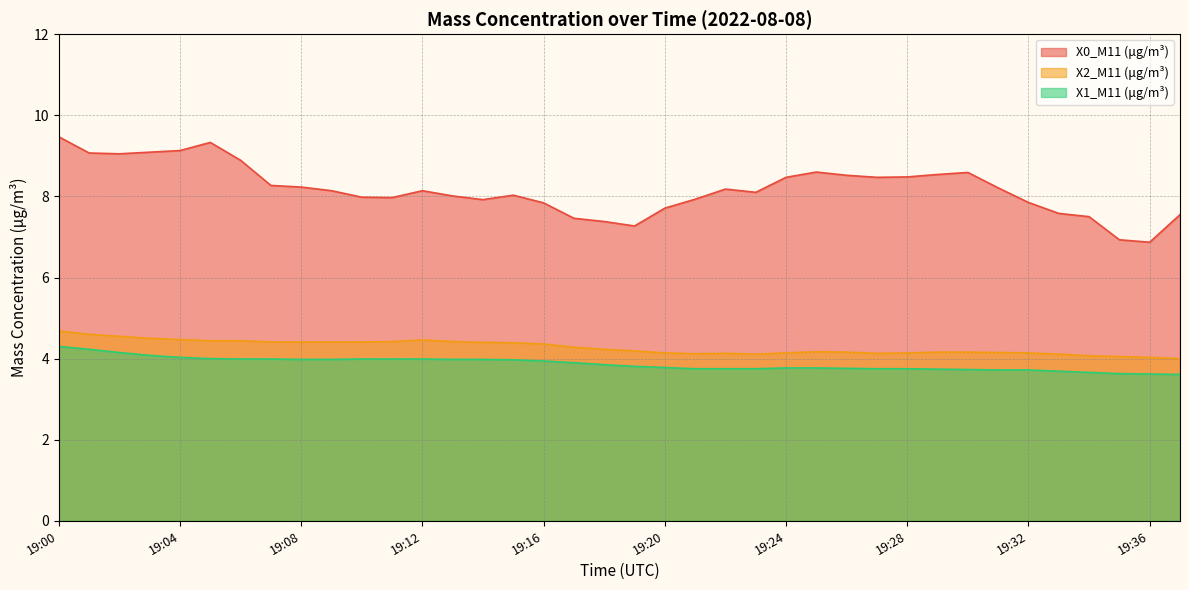

True or false: X0_M11 (μg/m³) has a value of 5.2 at 19:12.

False